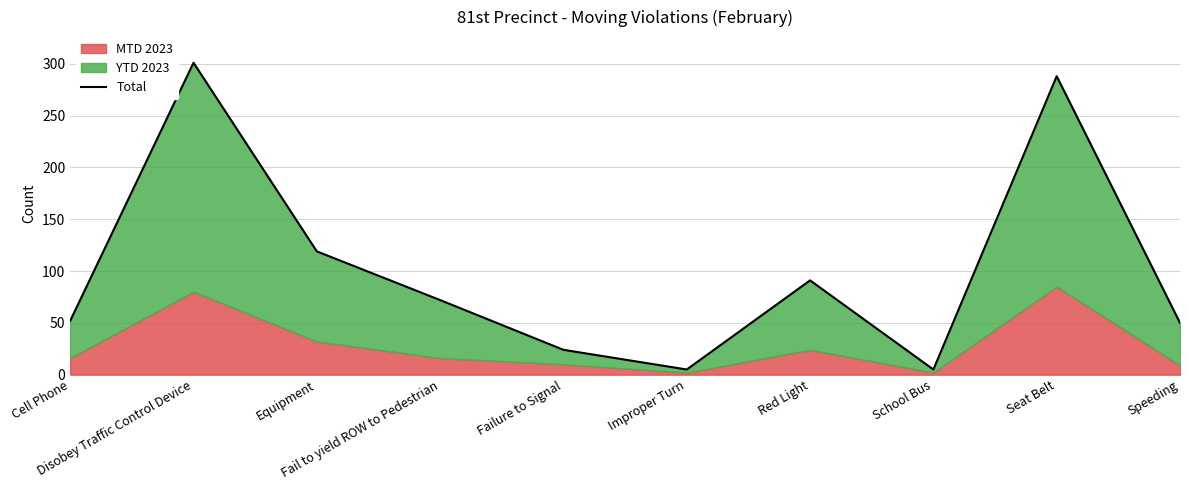

At which label is the value closest to 153?

Equipment